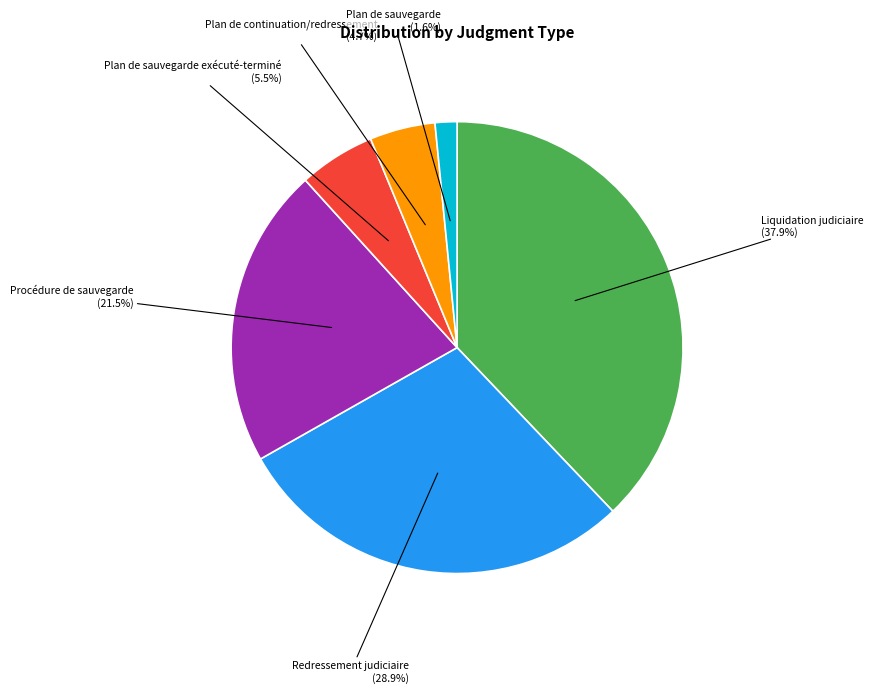

Is there any slice that represents more than half of the pie?

No